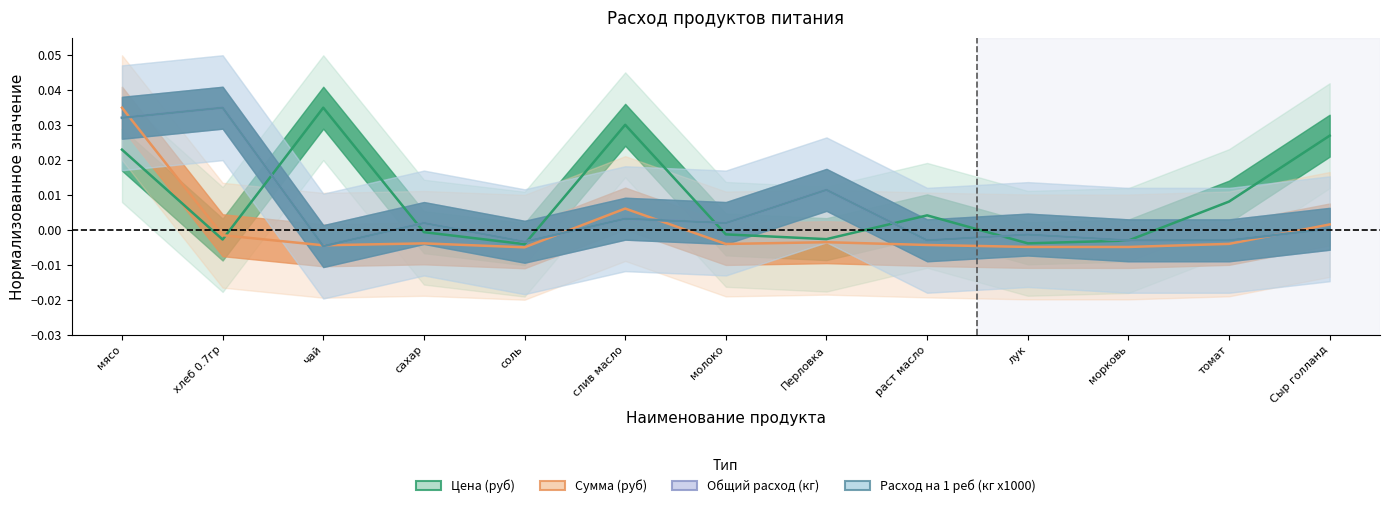

Reading right to left, transcribe all the data shown in this chart.

Цена (руб): 0.0	0.0	-0.0	-0.0	0.0	-0.0	-0.0	0.0	-0.0	-0.0	0.0	-0.0	0.0
Сумма (руб): 0.0	-0.0	-0.0	-0.0	-0.0	-0.0	-0.0	0.0	-0.0	-0.0	-0.0	-0.0	0.0
Общий расход (кг): 0.0	-0.0	-0.0	-0.0	-0.0	0.0	0.0	0.0	-0.0	0.0	-0.0	0.0	0.0
Расход на 1 реб (кг x1000): 0.0	-0.0	-0.0	-0.0	-0.0	0.0	0.0	0.0	-0.0	0.0	-0.0	0.0	0.0